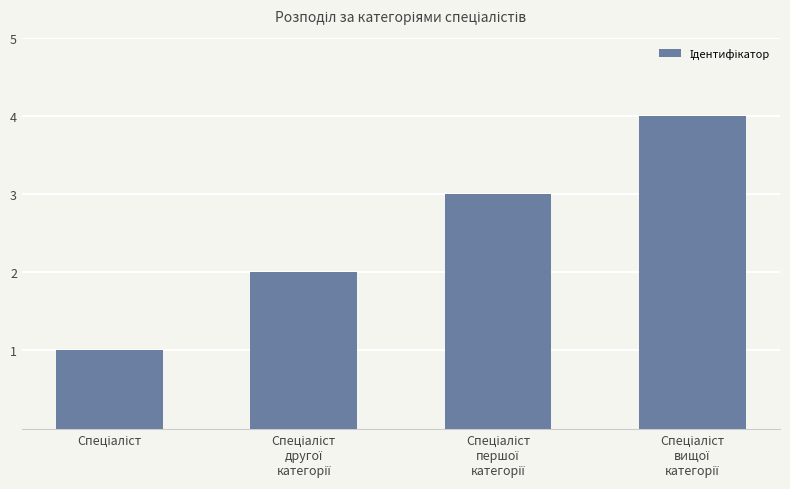

What is the difference between the maximum and minimum values?

3